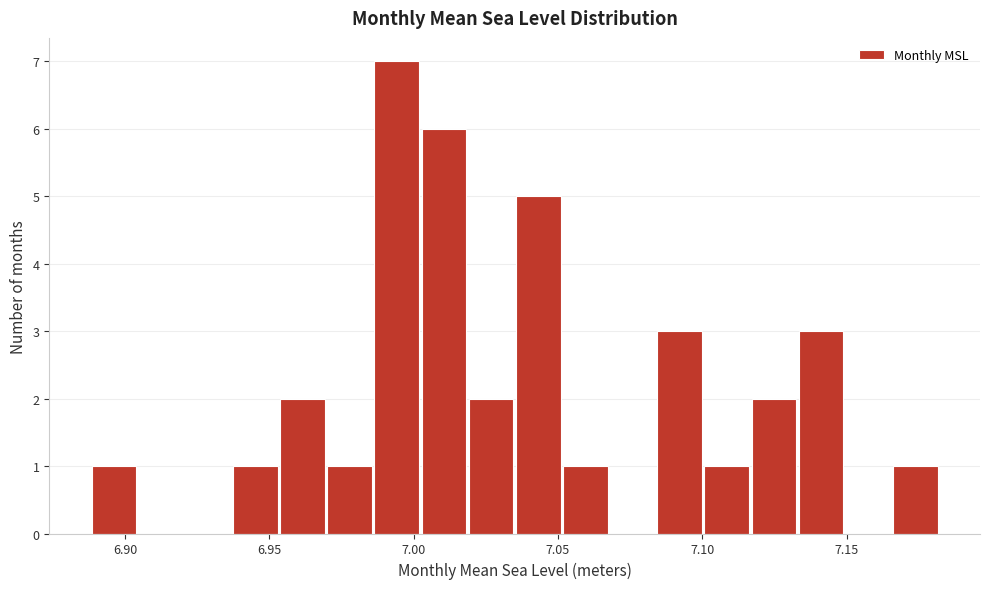

Read against the x-axis, roughly where is the centre of the tallest bar?

6.995